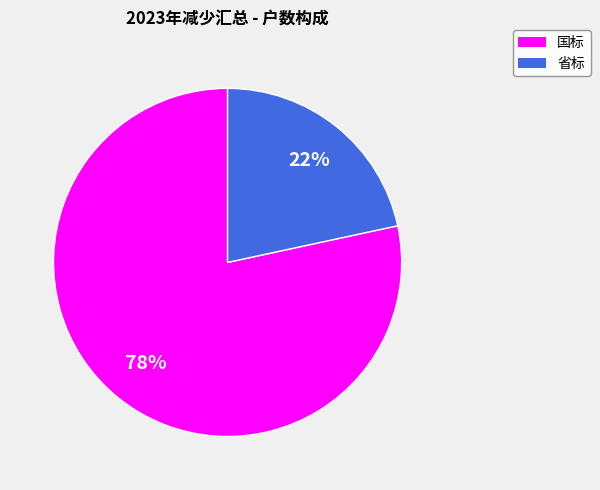

Approximately how many times larger is the value at 省标 compared to 国标?

0.3